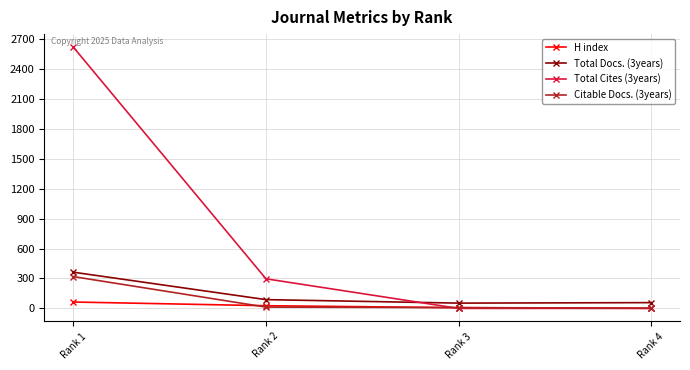

What are all the series names shown in the legend?

H index, Total Docs. (3years), Total Cites (3years), Citable Docs. (3years)